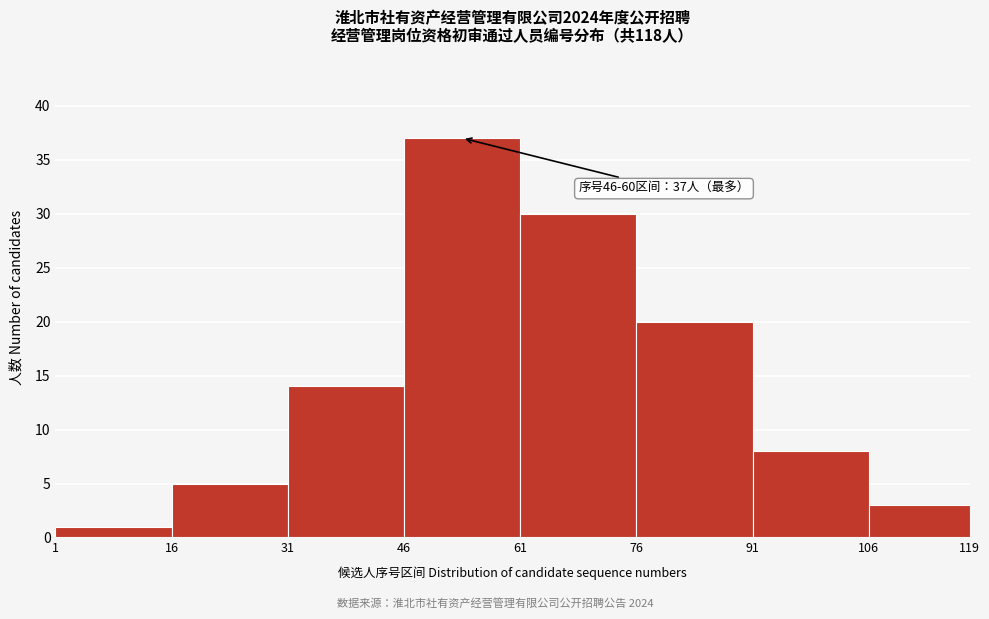

Over which range of the x-axis is the bar tallest?

46 to 61